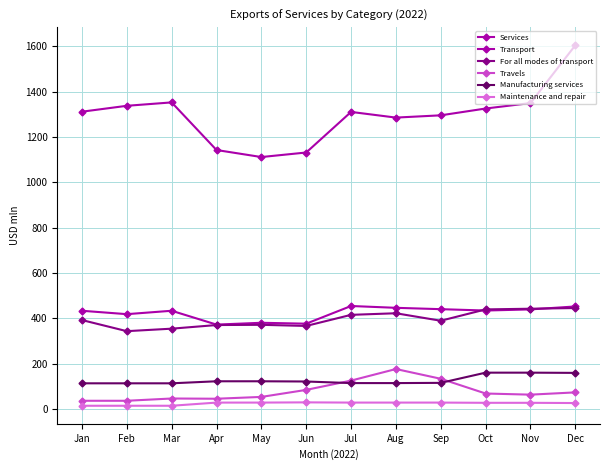

Which has a higher value, Oct or May?

Oct